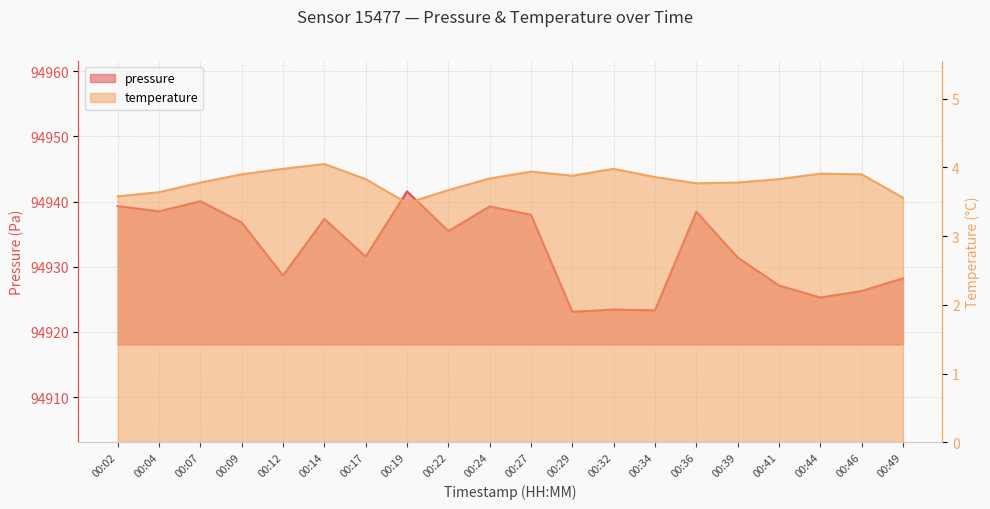

What is the sum of all temperature values?

76.2